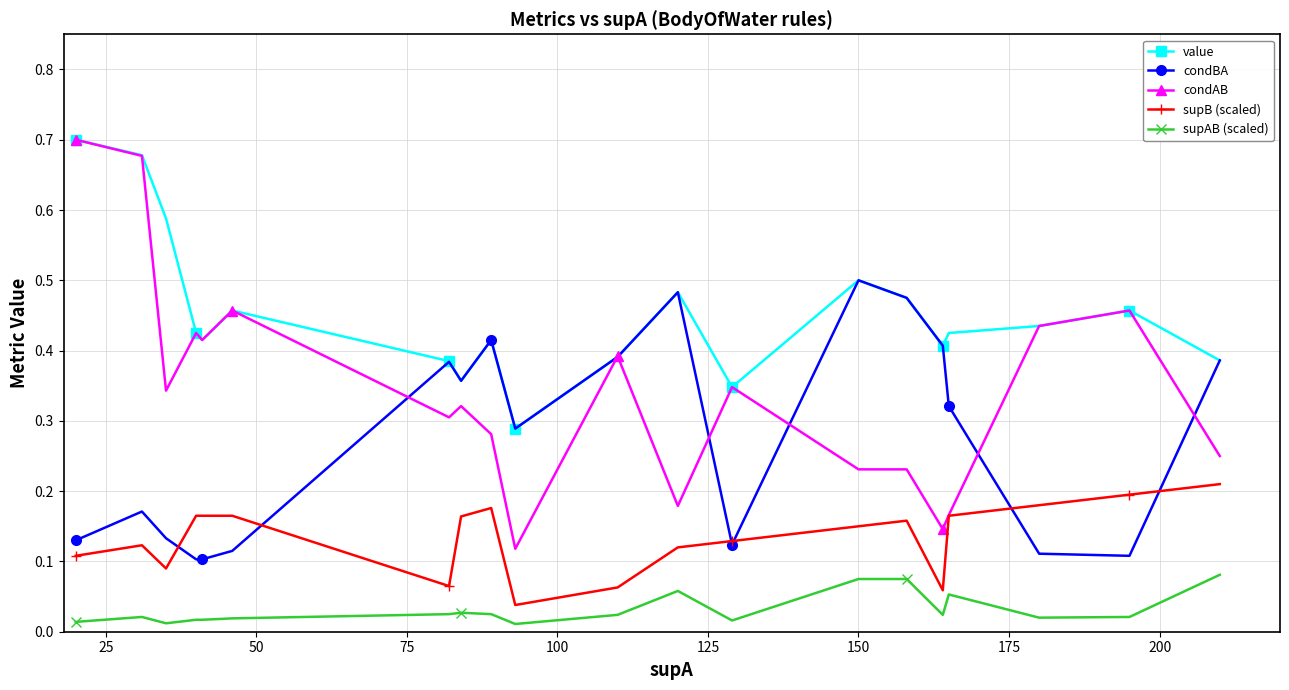

Which series has the largest total across all categories?

value